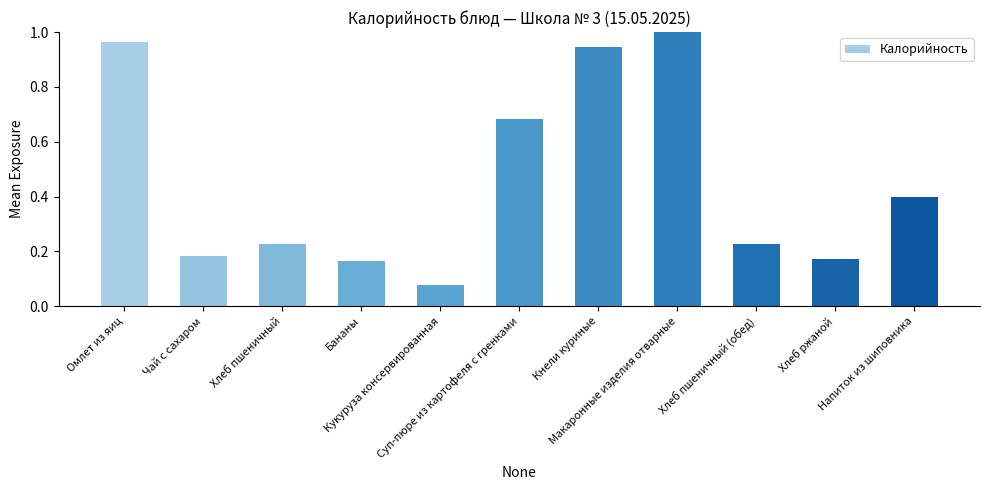

What value does the data have at Напиток из шиповника?

0.4